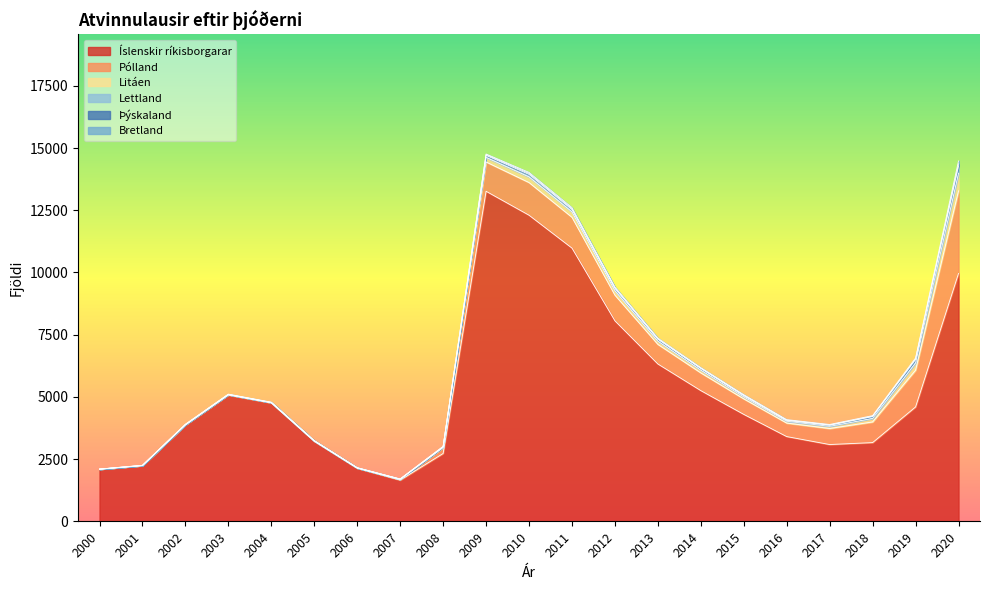

What is the highest value of the Þýskaland series?

83